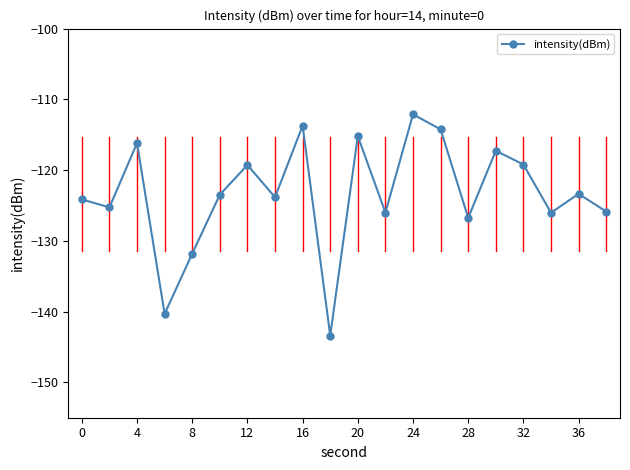

How many points are higher than both their immediate neighbors (excluding endpoints)?

7